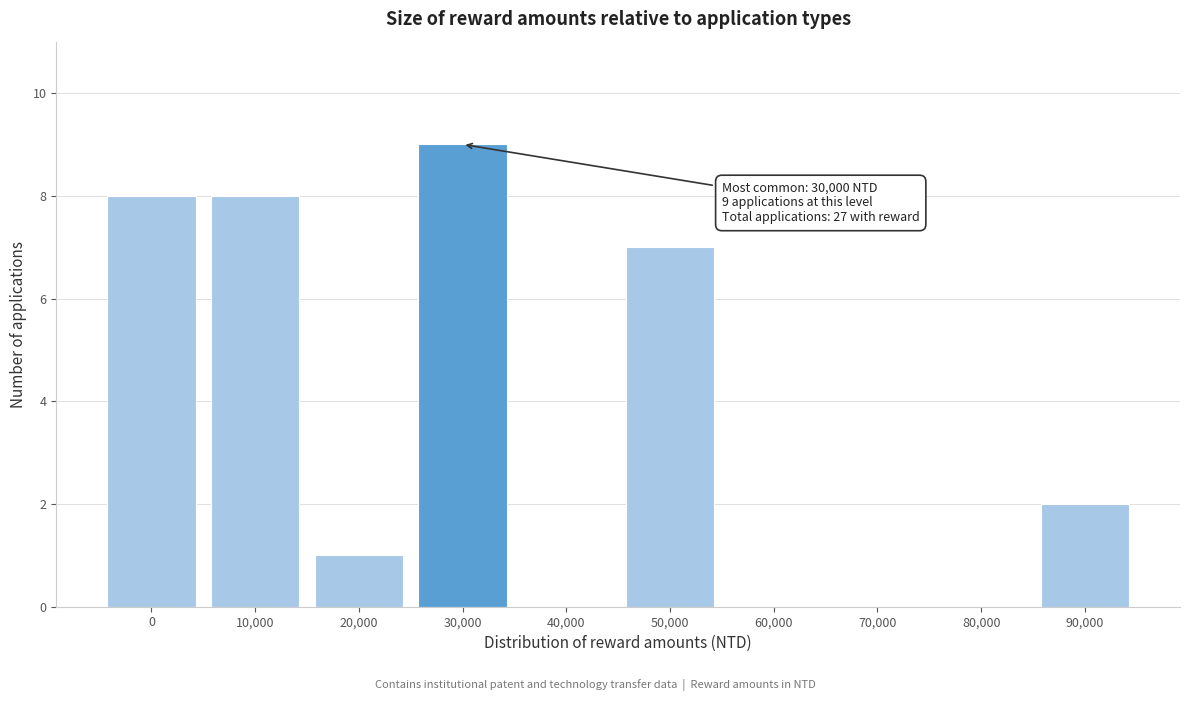

Reading left to right, what are all the values shown in this chart?

0=8	10,000=8	20,000=1	30,000=9	40,000=0	50,000=7	60,000=0	70,000=0	80,000=0	90,000=2